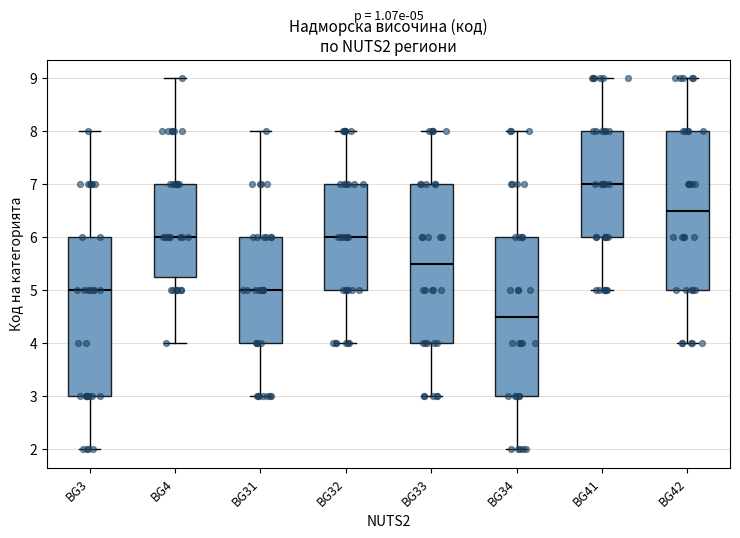

Which box's median line is the lowest?

BG34